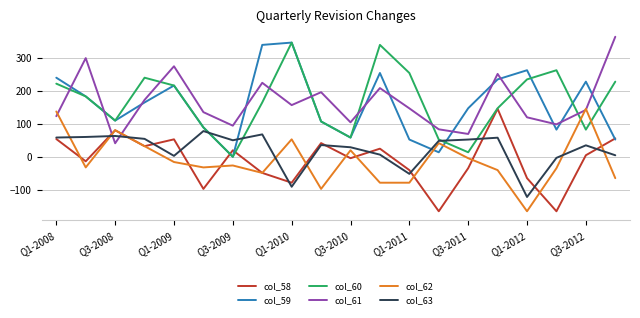

True or false: col_62 and col_60 cross at least once.

True